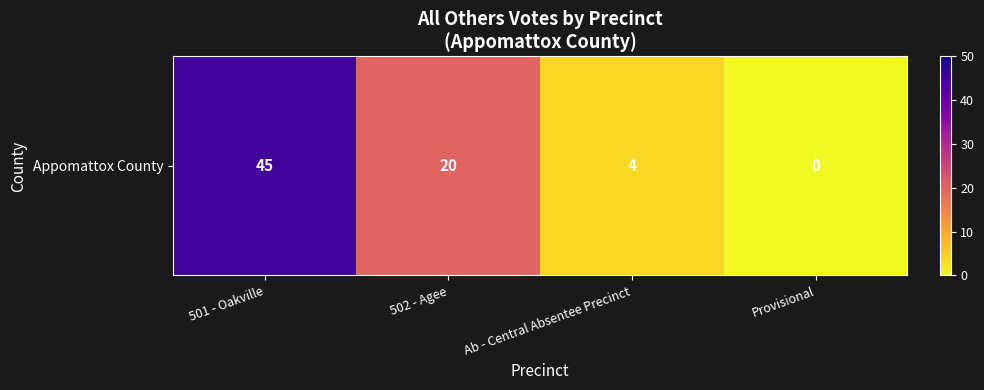

Is it true that the value at 501 - Oakville is 20?

False